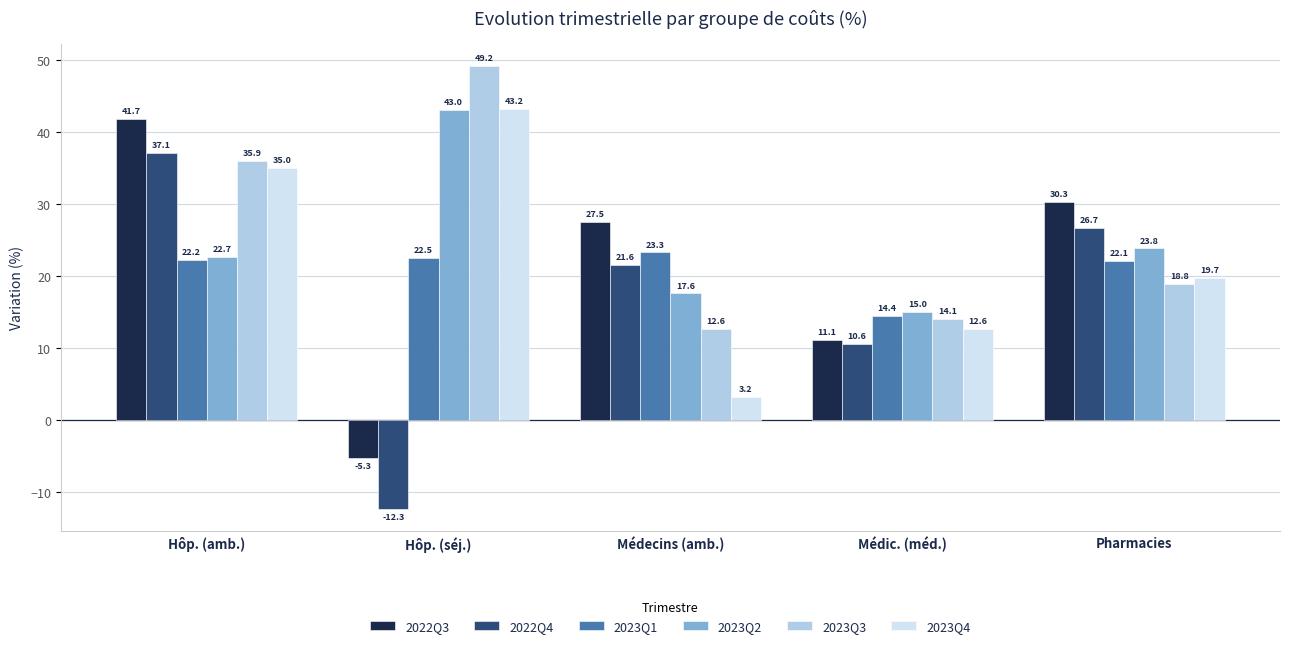

What is the difference between the 2023Q2 values at Médic. (méd.) and Pharmacies?

8.8